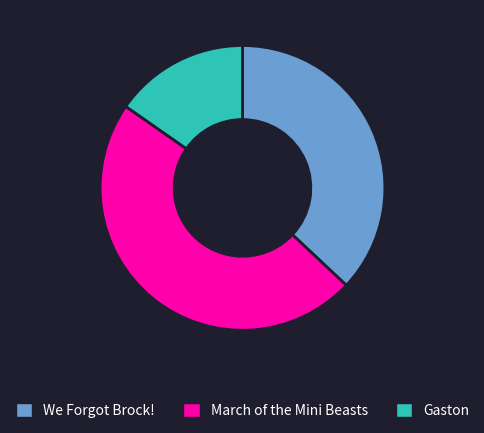

How many segments does this pie chart have?

3